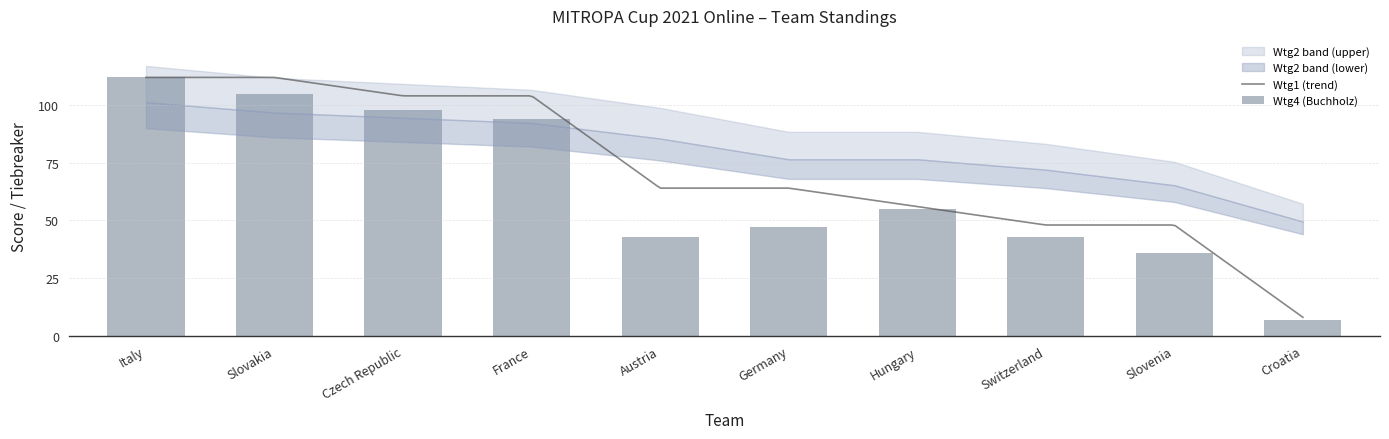

What is the minimum value for Wtg1 (trend)?

8.0